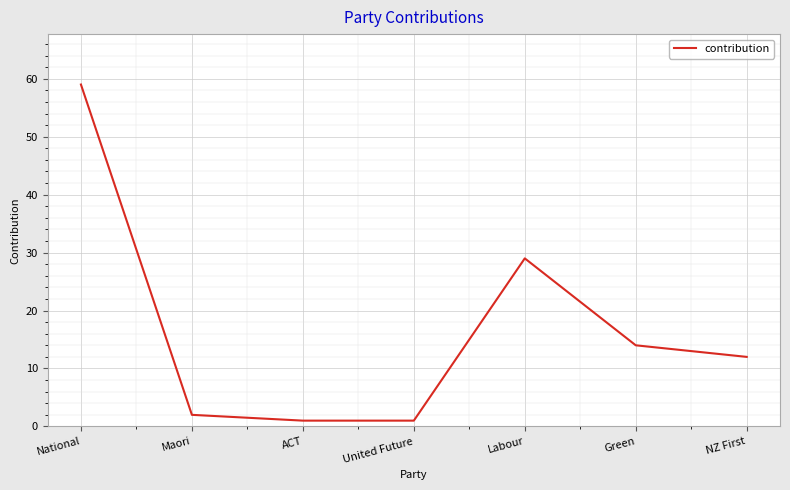

What is the average value?

17